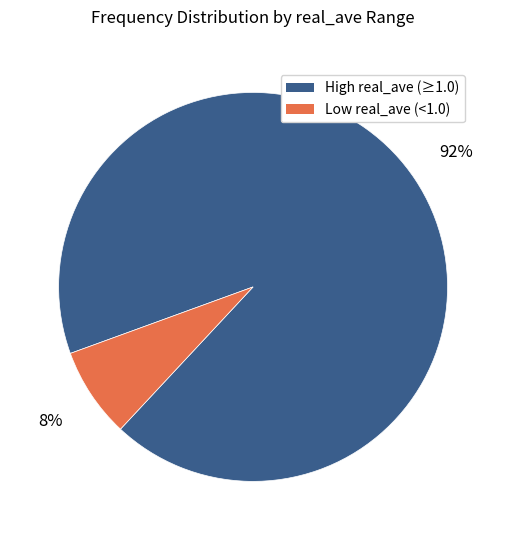

Is there a majority slice in this chart?

Yes